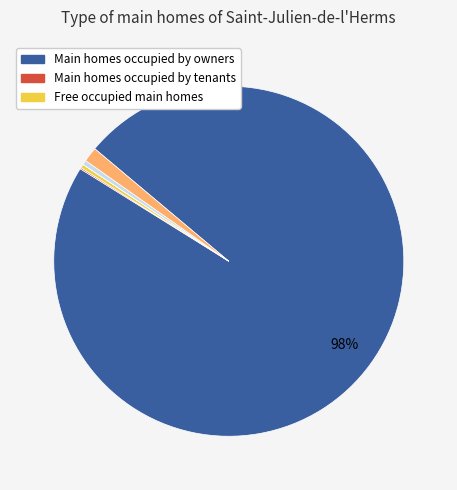

To the nearest percent, what is the average slice percentage?

14%